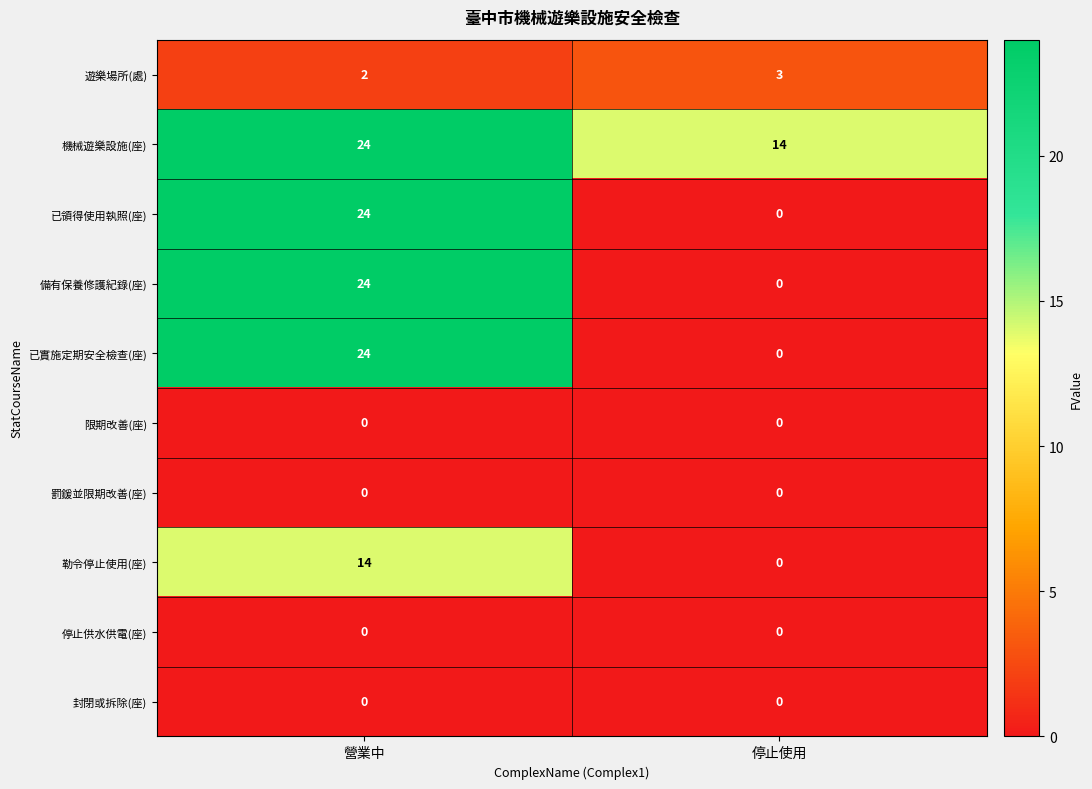

What is the total value across all series at 停止使用?

17